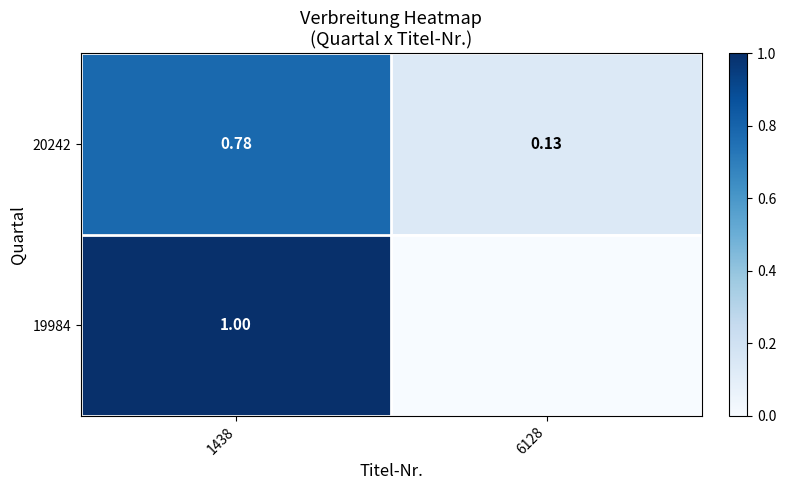

At which category is the sum across all series the highest?

1438